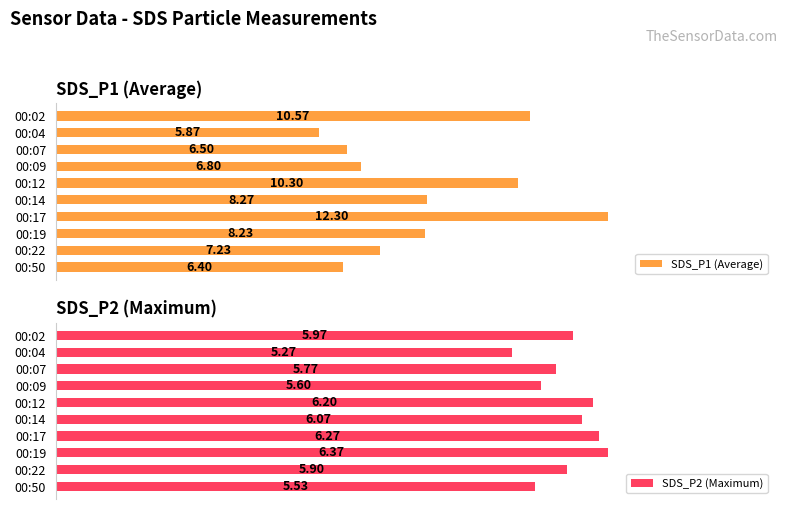

Rank the categories by SDS_P1 (Average) value from highest to lowest.

00:17, 00:02, 00:12, 00:14, 00:19, 00:22, 00:09, 00:07, 00:50, 00:04